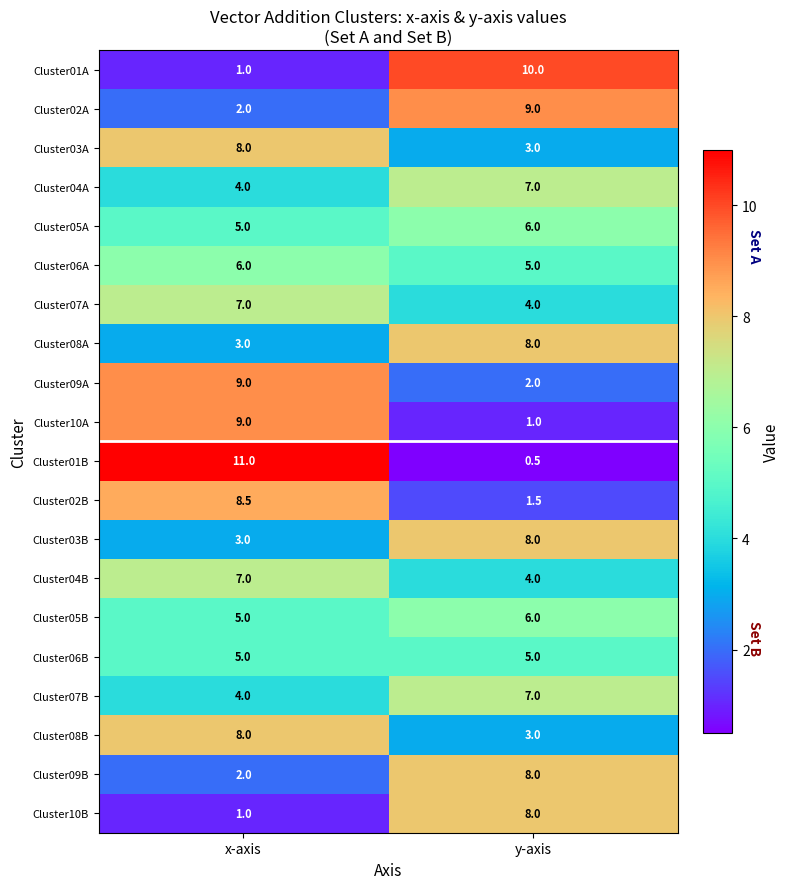

Which series has the largest total across all categories?

Cluster01B